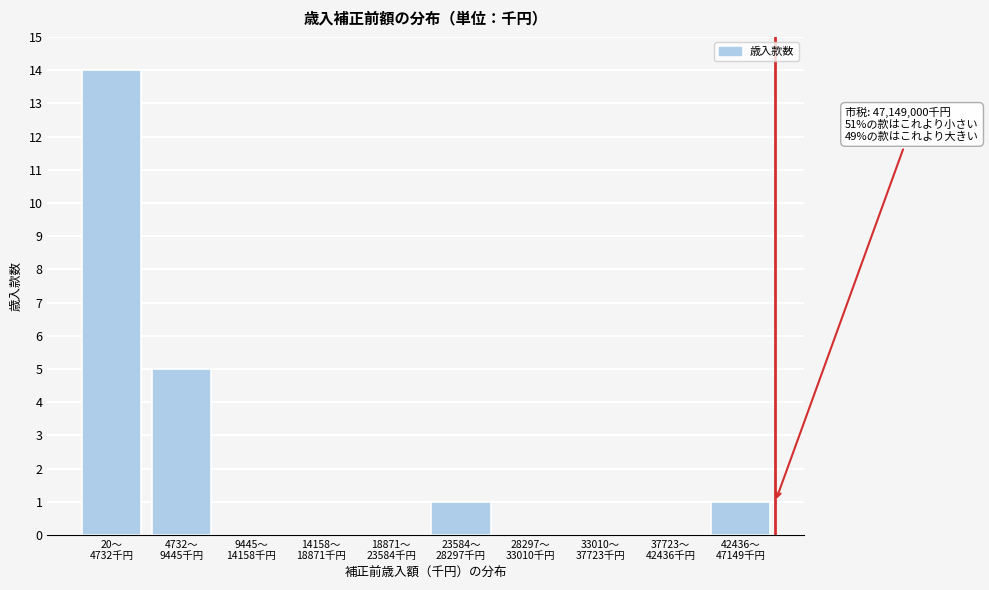

What is the greatest value displayed?

14